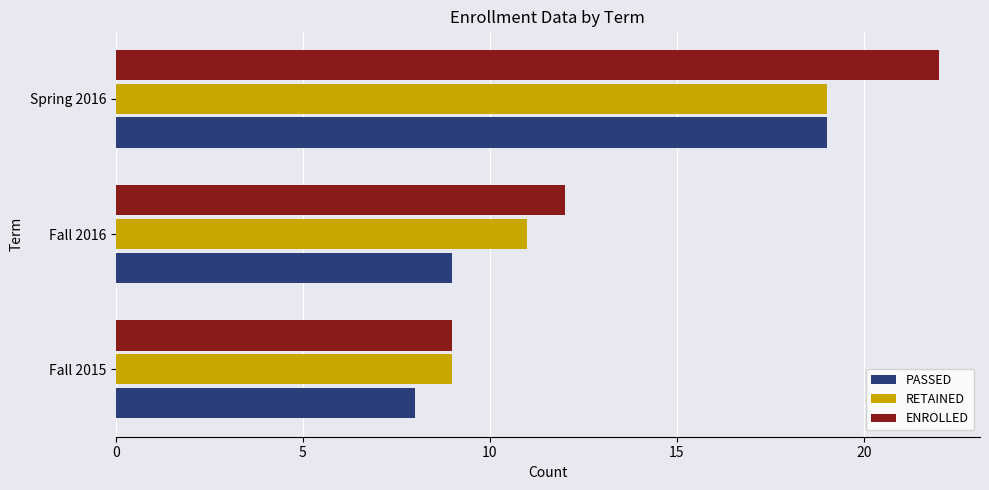

At which label is PASSED closest to 13?

Fall 2016